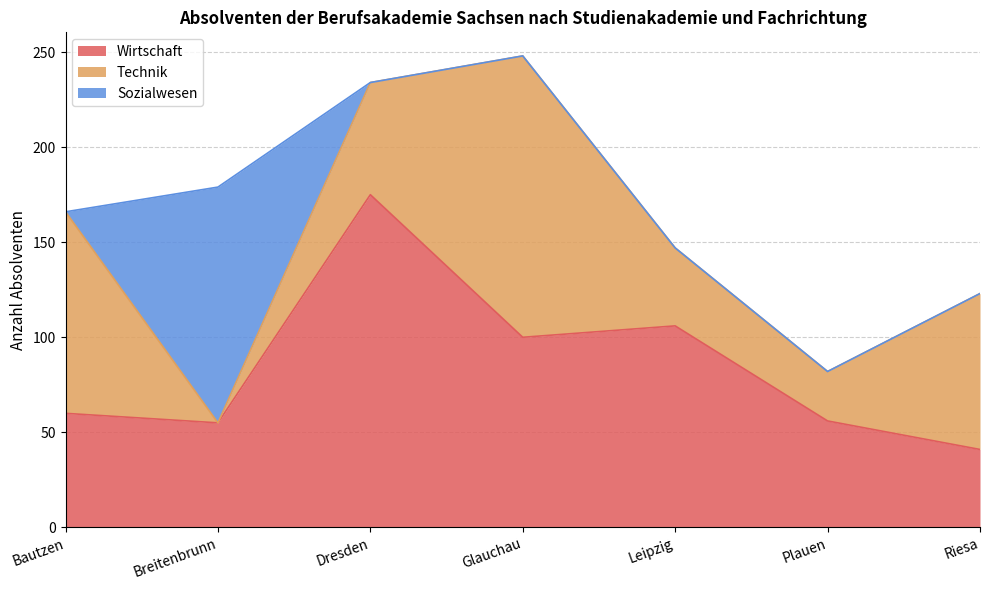

How many data points in Technik are above 59?

3